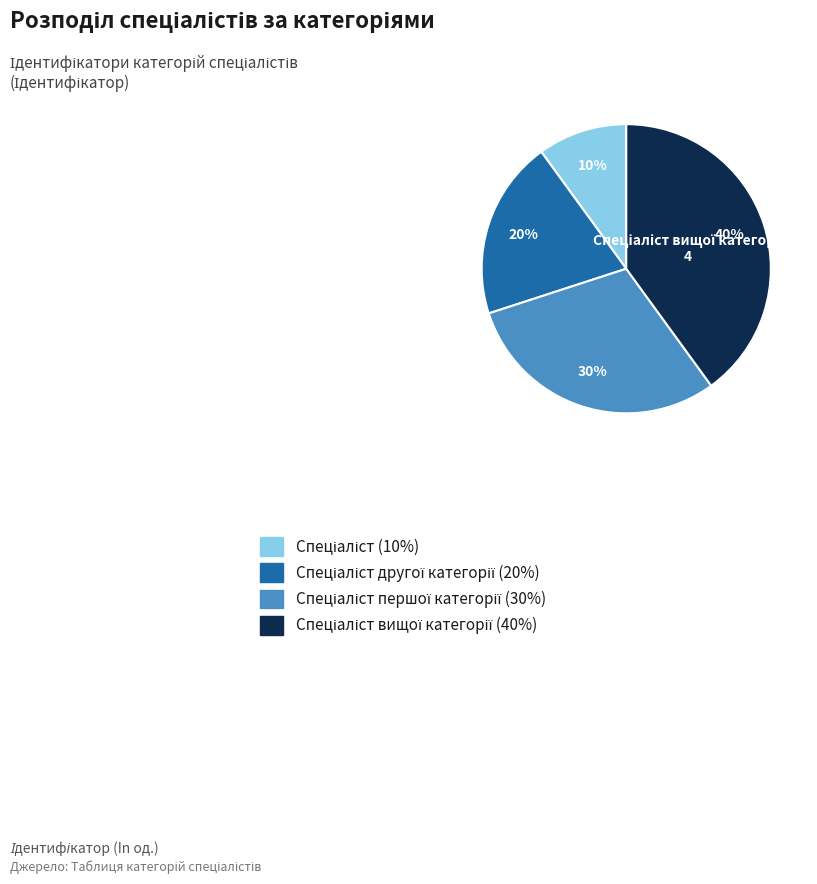

Is there any slice that represents more than half of the pie?

No